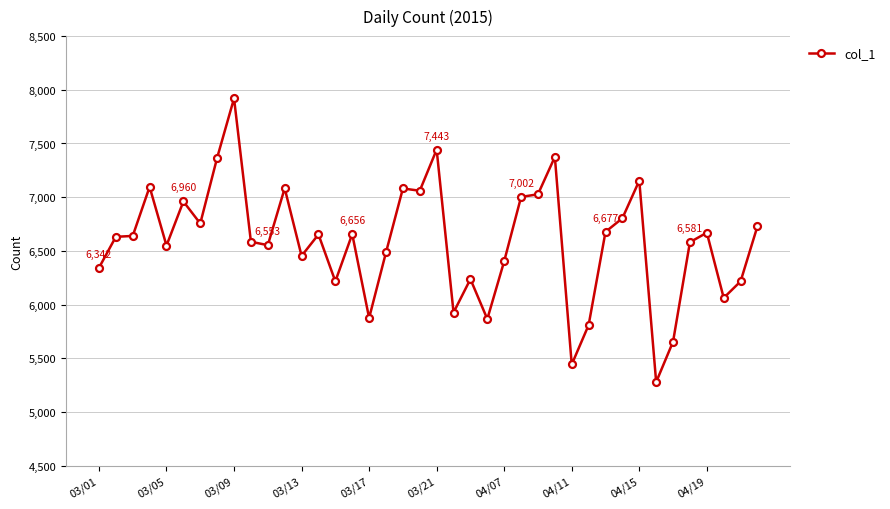

What is the sum of all values?

263315